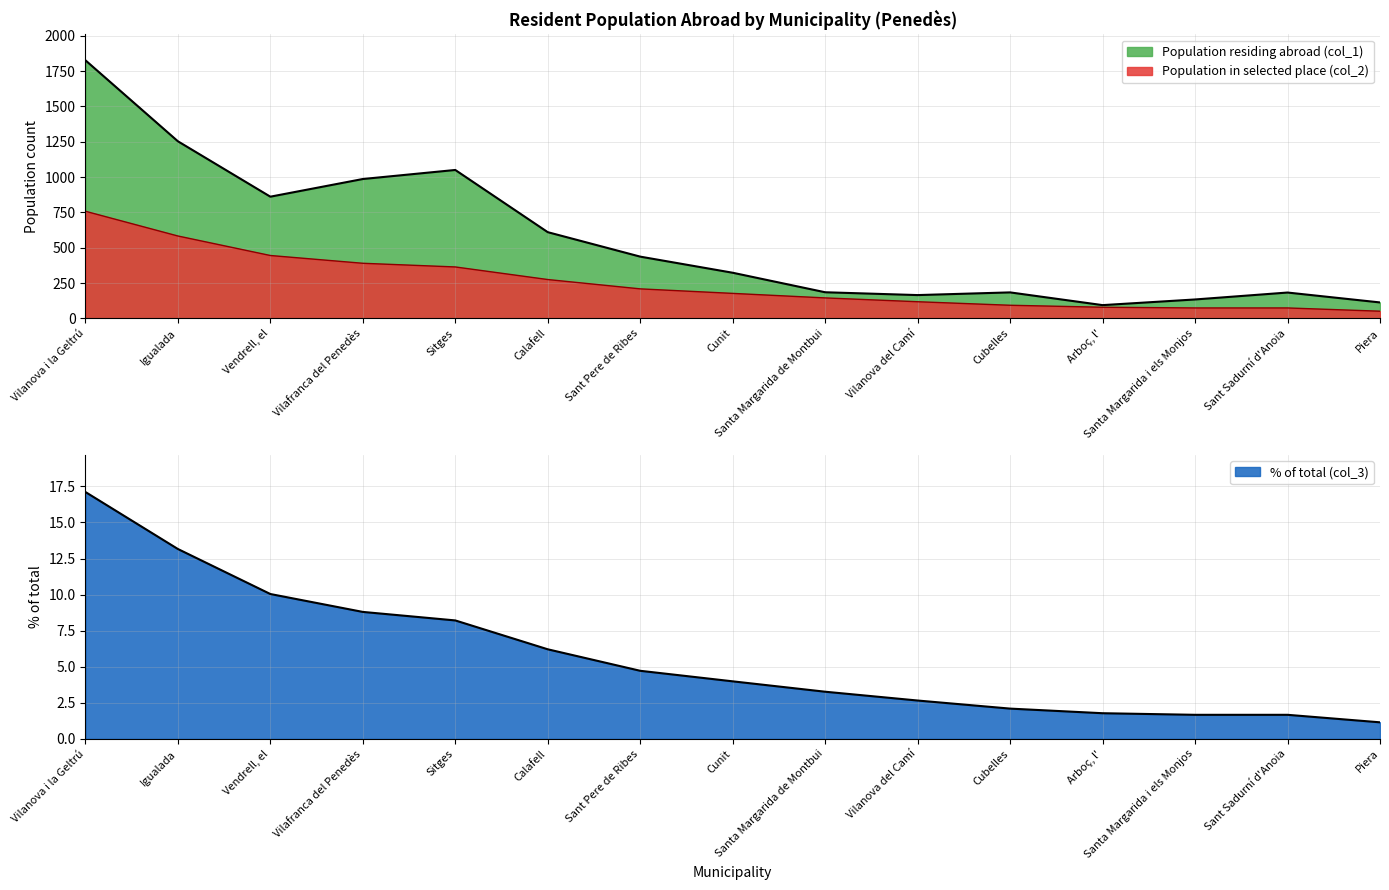

What is the label of the 7th point from the right?

Santa Margarida de Montbui